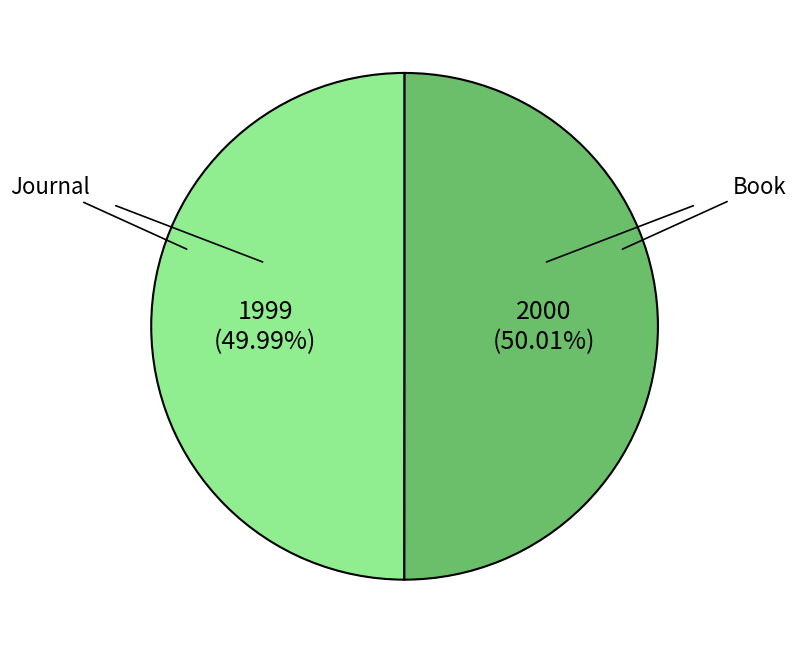

Does any single category account for the majority?

Yes